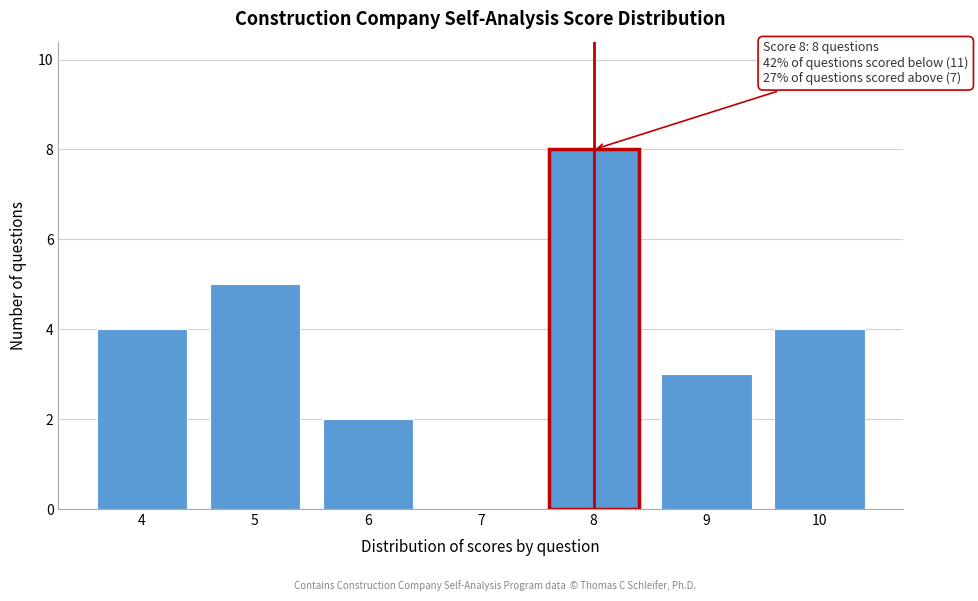

Reading left to right, list all the values displayed in this chart.

4=4	5=5	6=2	7=0	8=8	9=3	10=4